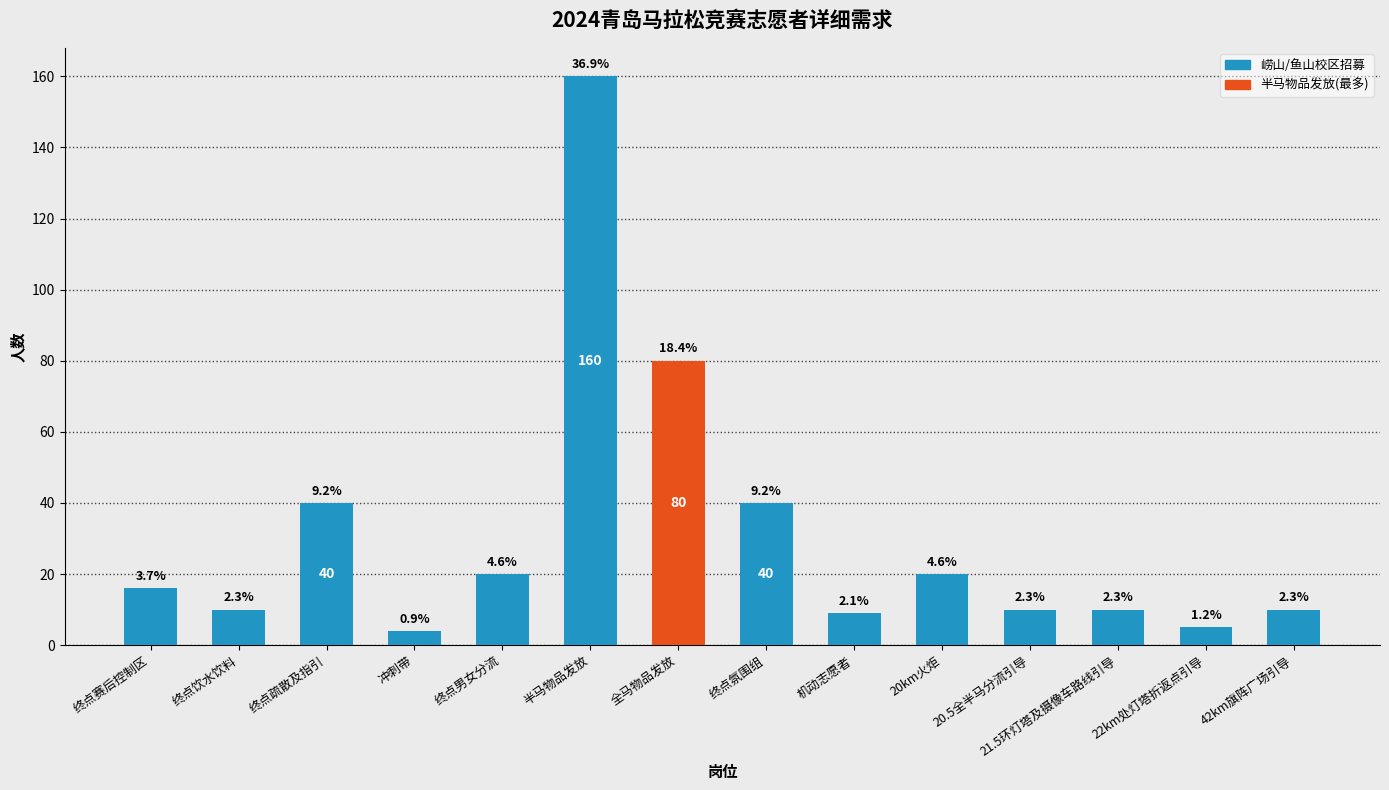

What is the greatest value displayed?

160